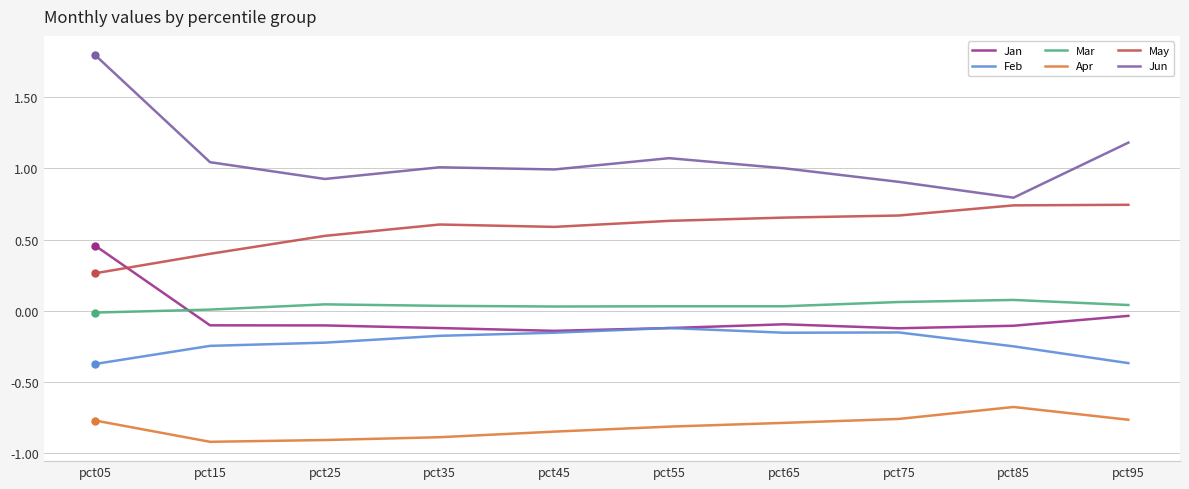

True or false: May has a value of 0.4 at pct55.

False